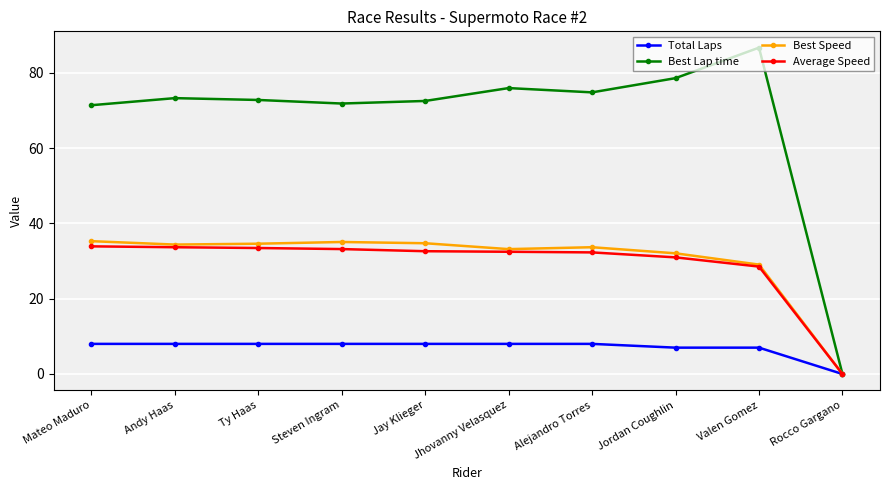

The Best Speed series shows 34.7 at Jay Klieger. True or false?

True